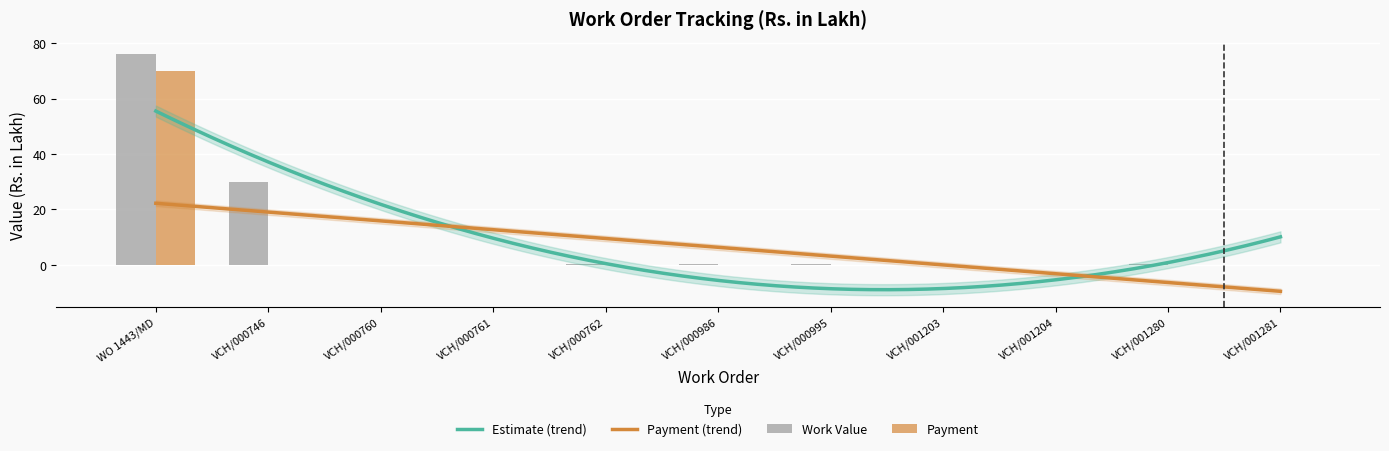

Between VCH/001280 and WO 1443/MD, which is larger?

WO 1443/MD